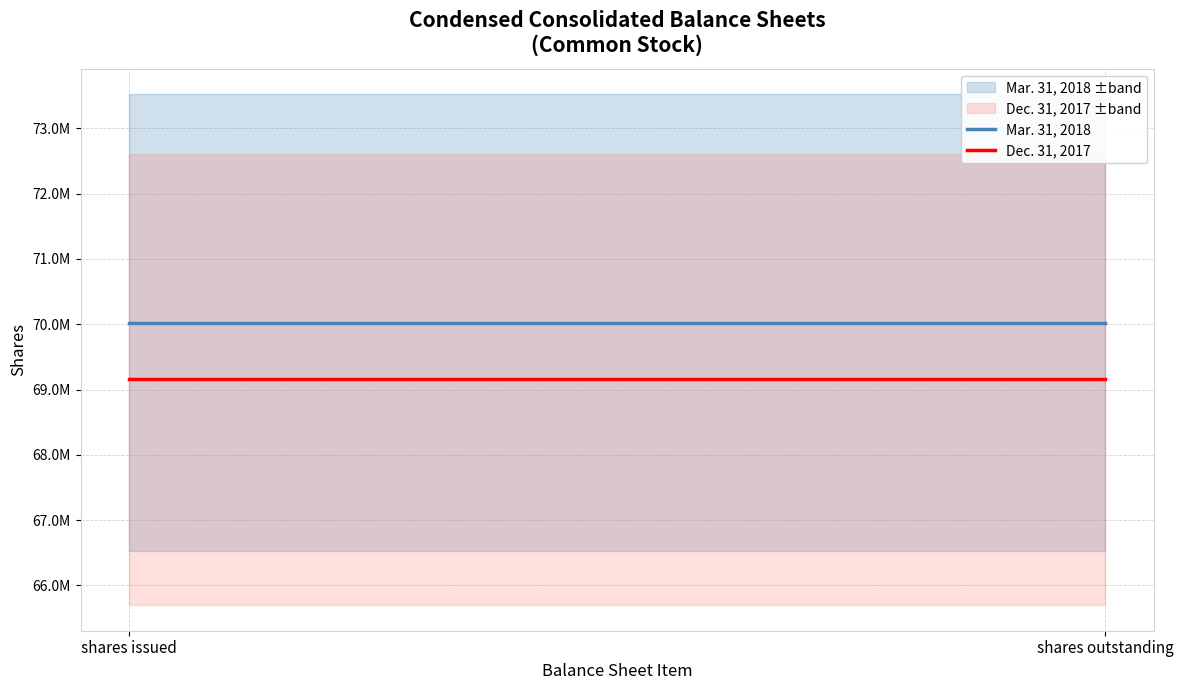

Reading left to right, what are all the values shown in this chart?

Mar. 31, 2018: shares issued=70022937	shares outstanding=70022937
Dec. 31, 2017: shares issued=69155793	shares outstanding=69155793